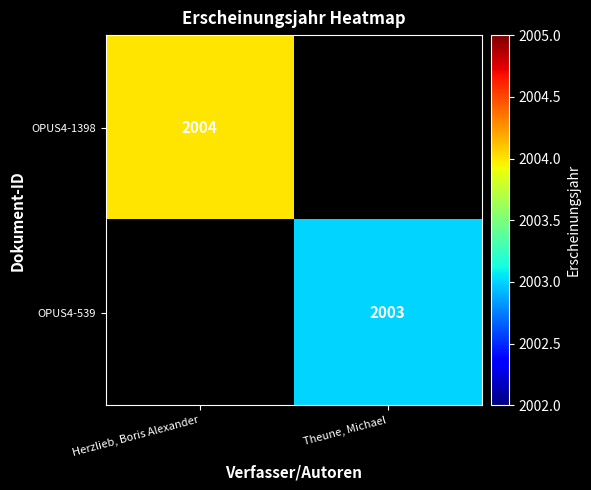

Is it true that OPUS4-539 equals 2003 at Theune, Michael?

True